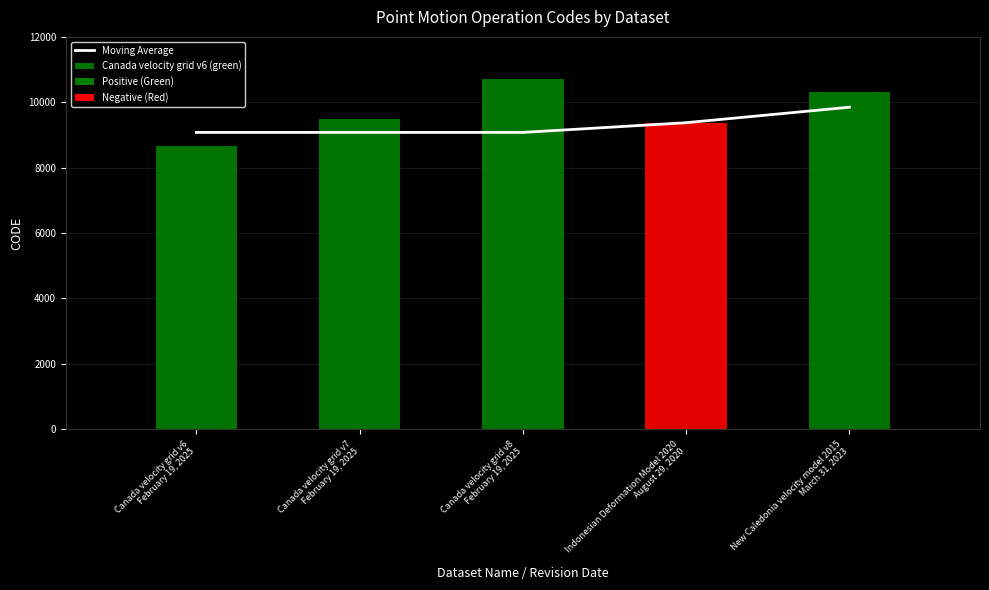

The chart shows a value of 9078 at Canada velocity grid v6
February 19, 2025. True or false?

True